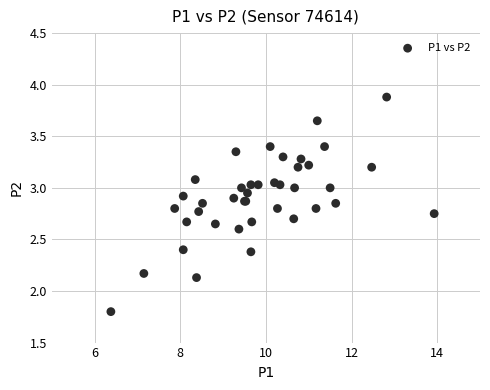

What Y value in the scatter plot is closest to 2?

2.1